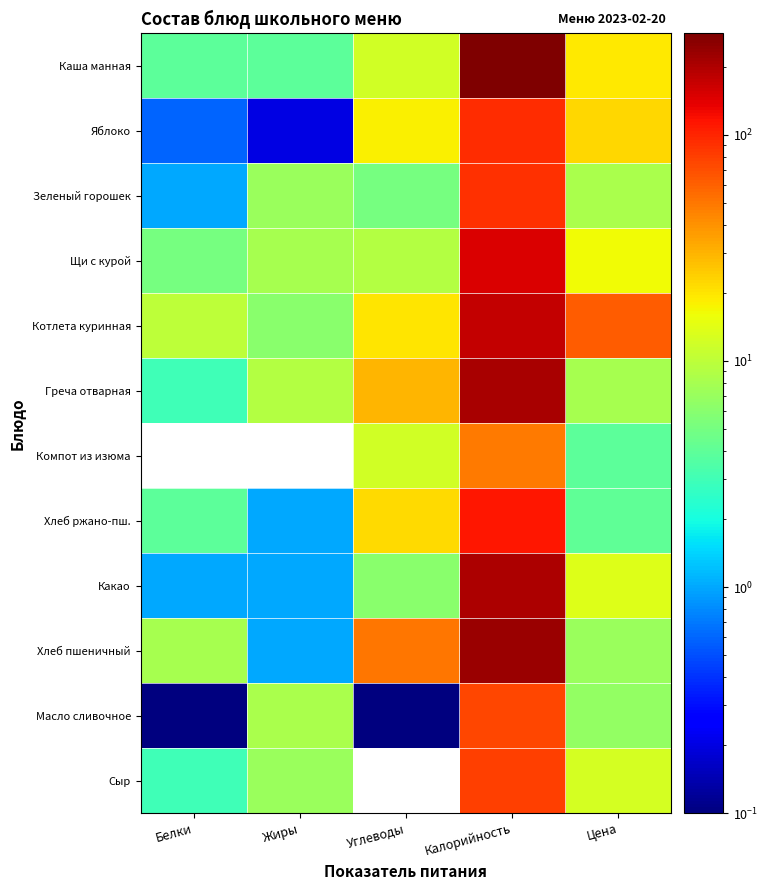

Rank the series by their maximum value, from highest to lowest.

Каша манная, Хлеб пшеничный, Греча отварная, Какао, Котлета куринная, Щи с курой, Хлеб ржано-пш., Яблоко, Зеленый горошек, Сыр, Масло сливочное, Компот из изюма